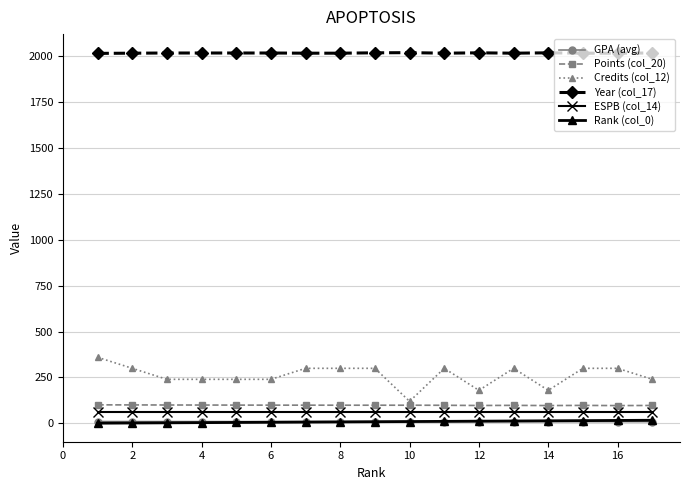

How many lines are shown in the chart?

6